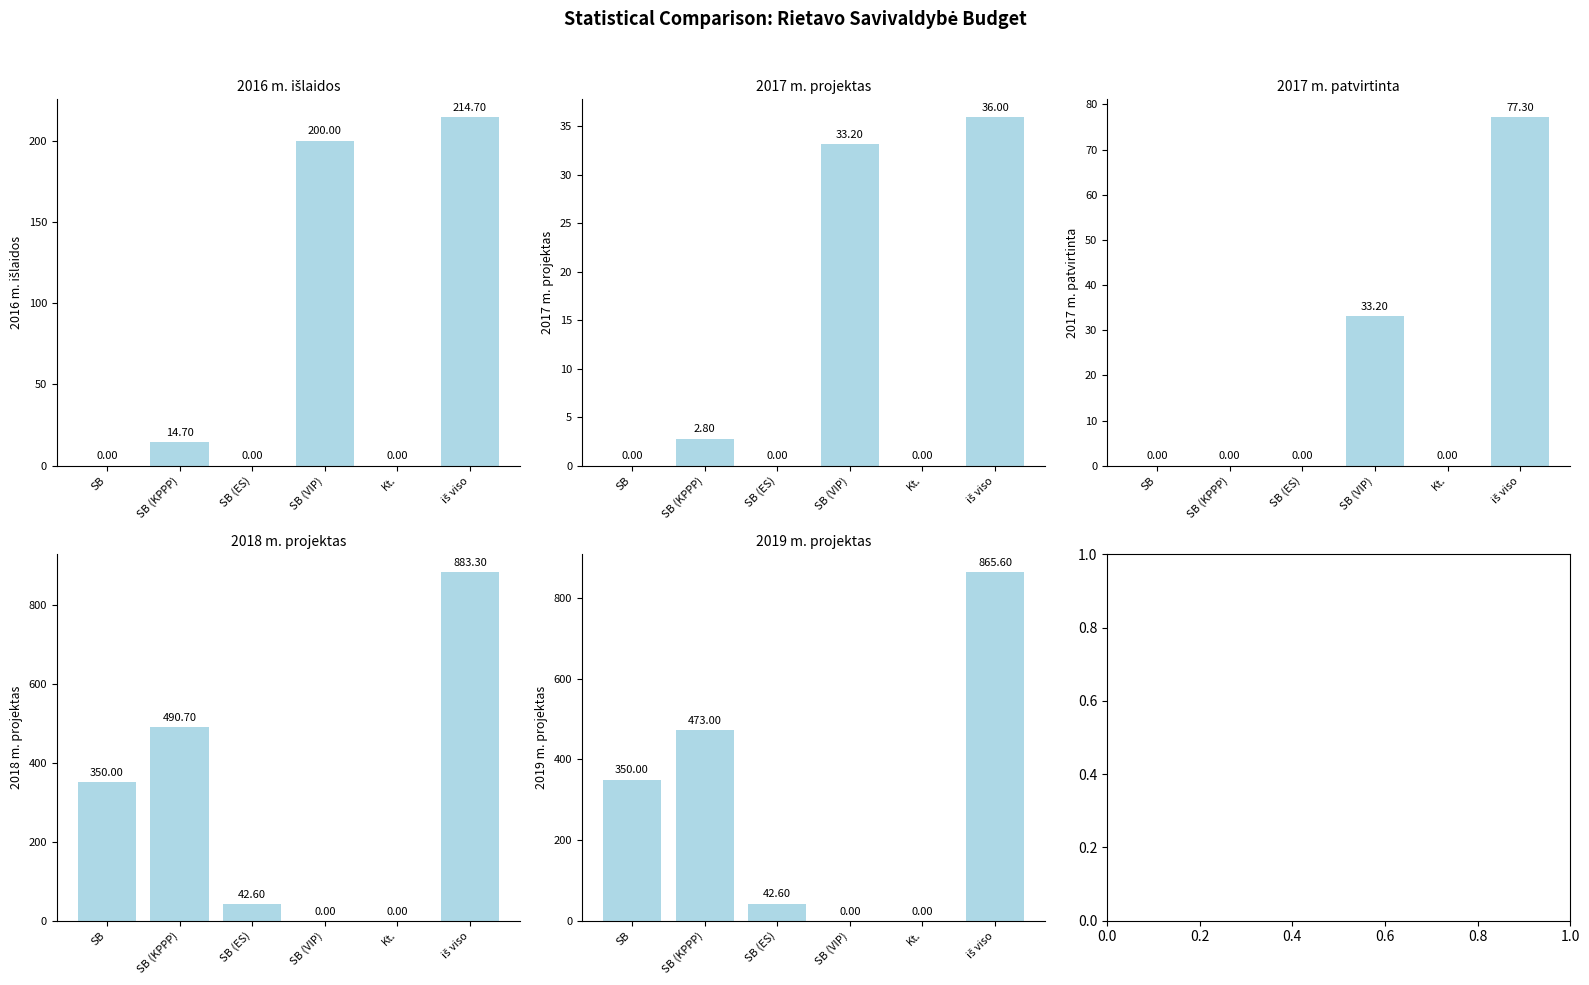

What is the total value across all series at SB (VIP)?

266.4